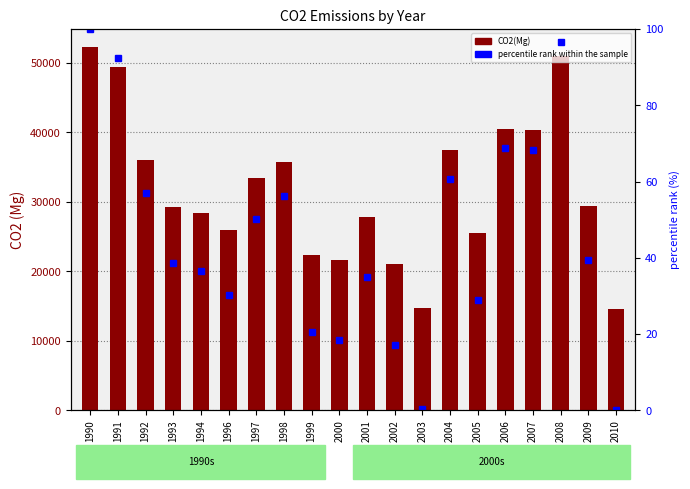

What is the sum of all CO2(Mg) values?

637221.6